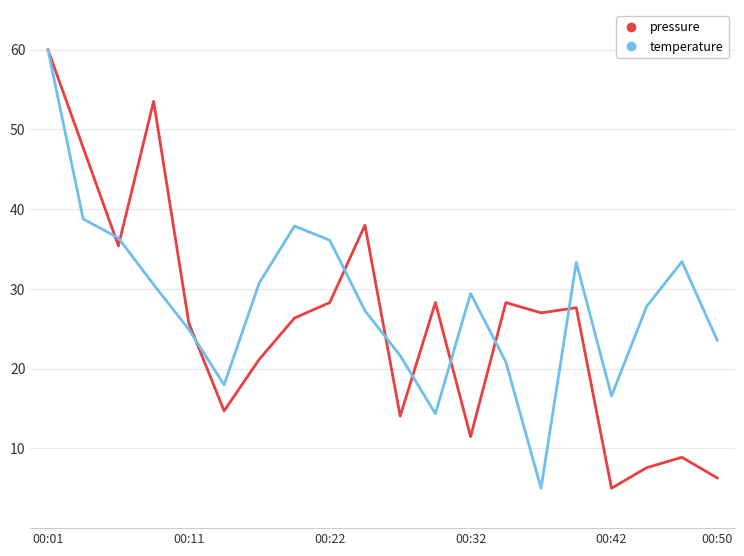

What is the minimum value for temperature?

5.0